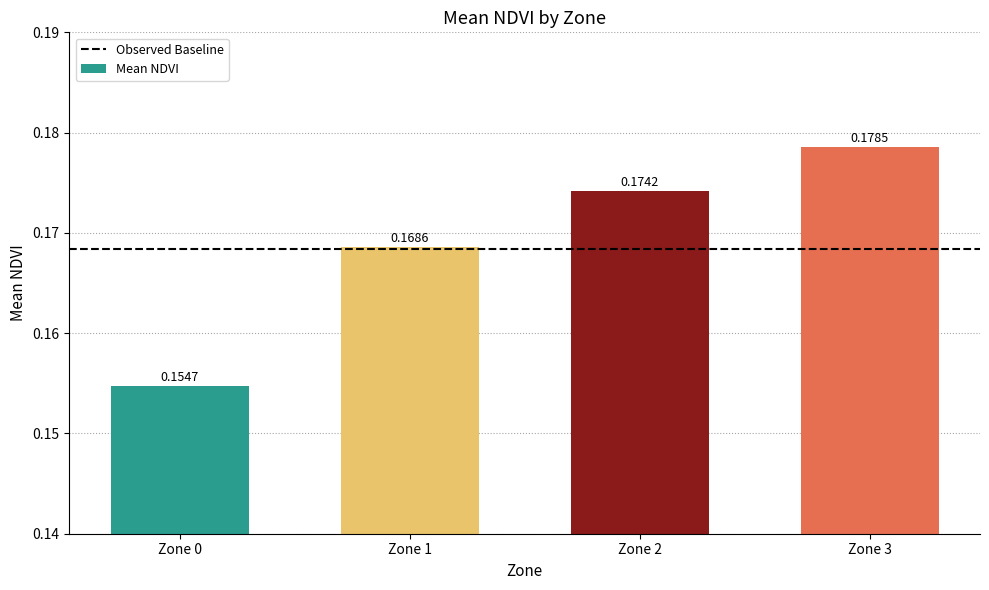

Rank the categories by value from lowest to highest.

Zone 0, Zone 1, Zone 2, Zone 3